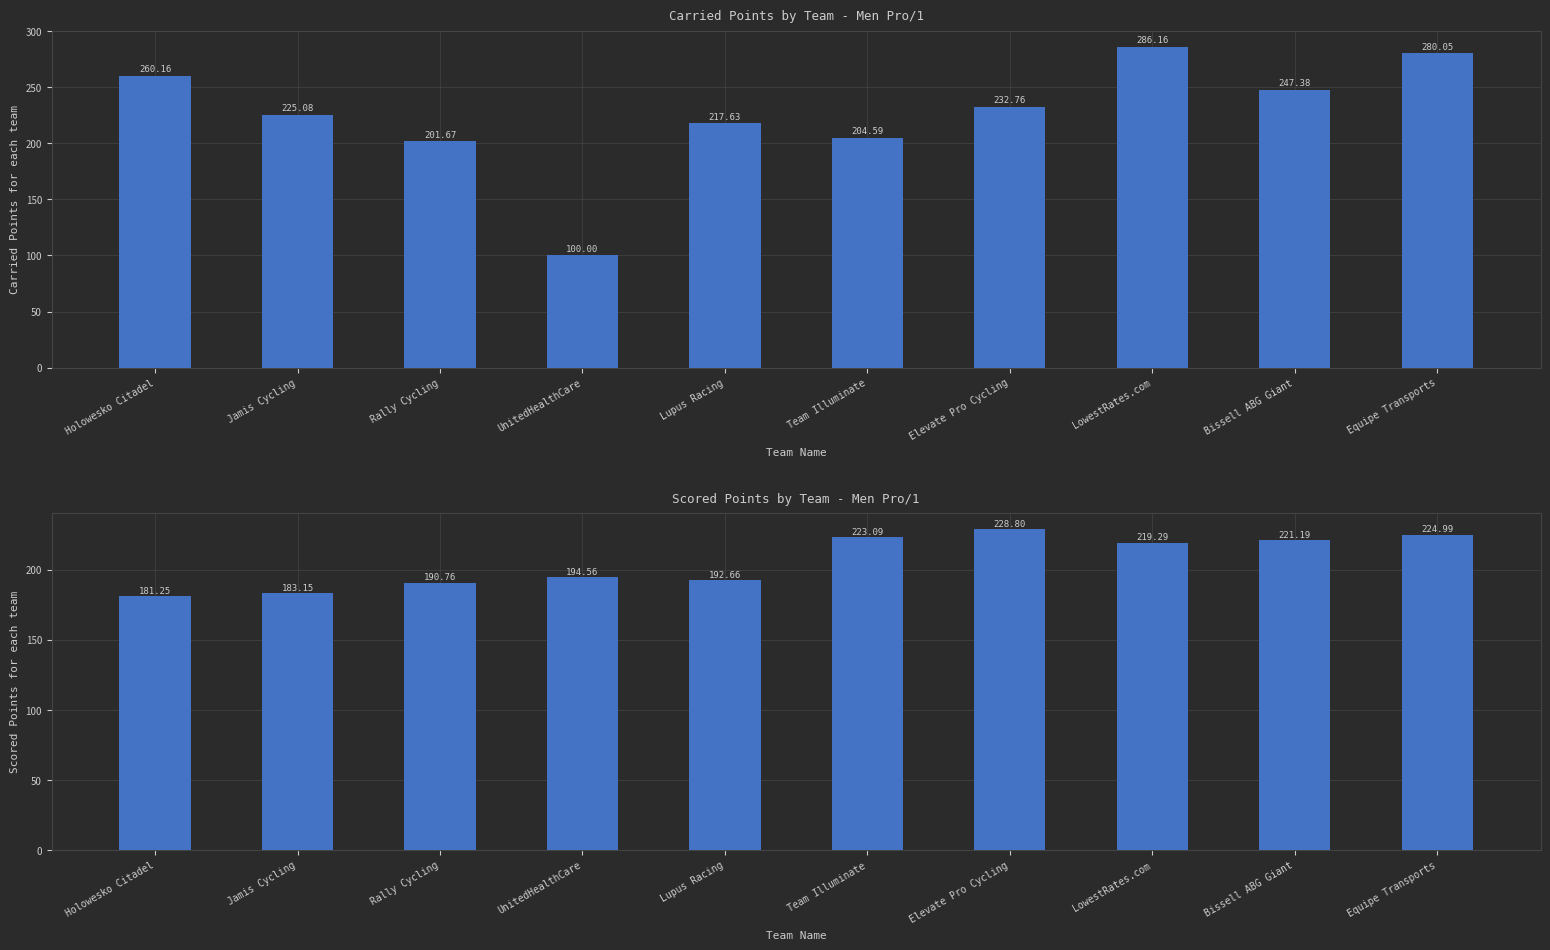

At which category is the sum across all series the highest?

LowestRates.com